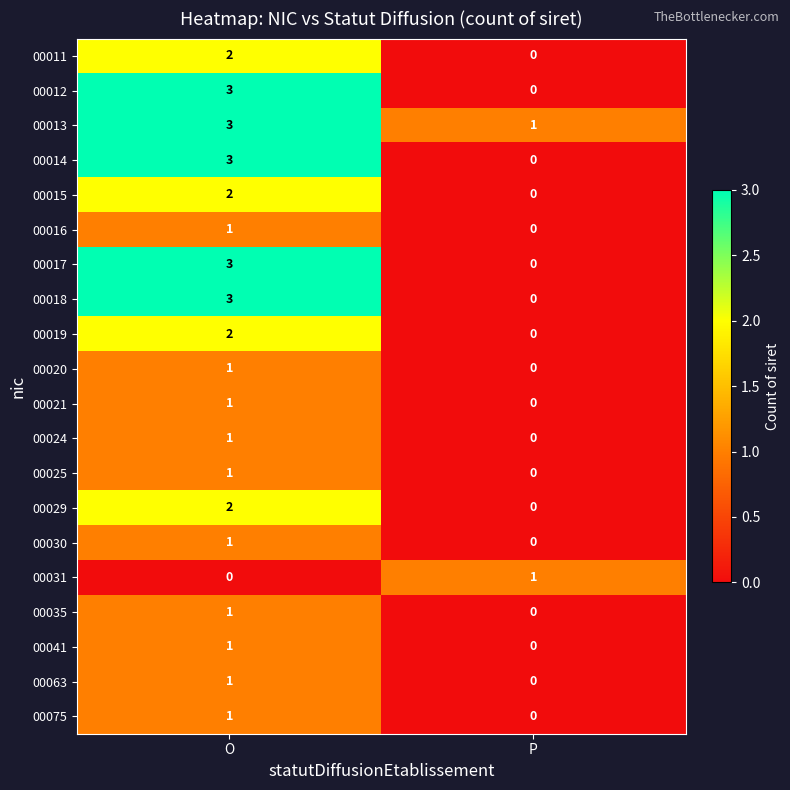

Rank the categories by 00012 value from highest to lowest.

O, P